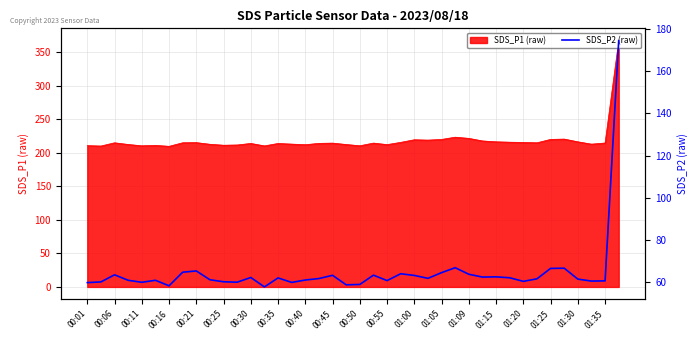

The chart shows a value of 60.0 at 01:15. True or false?

True